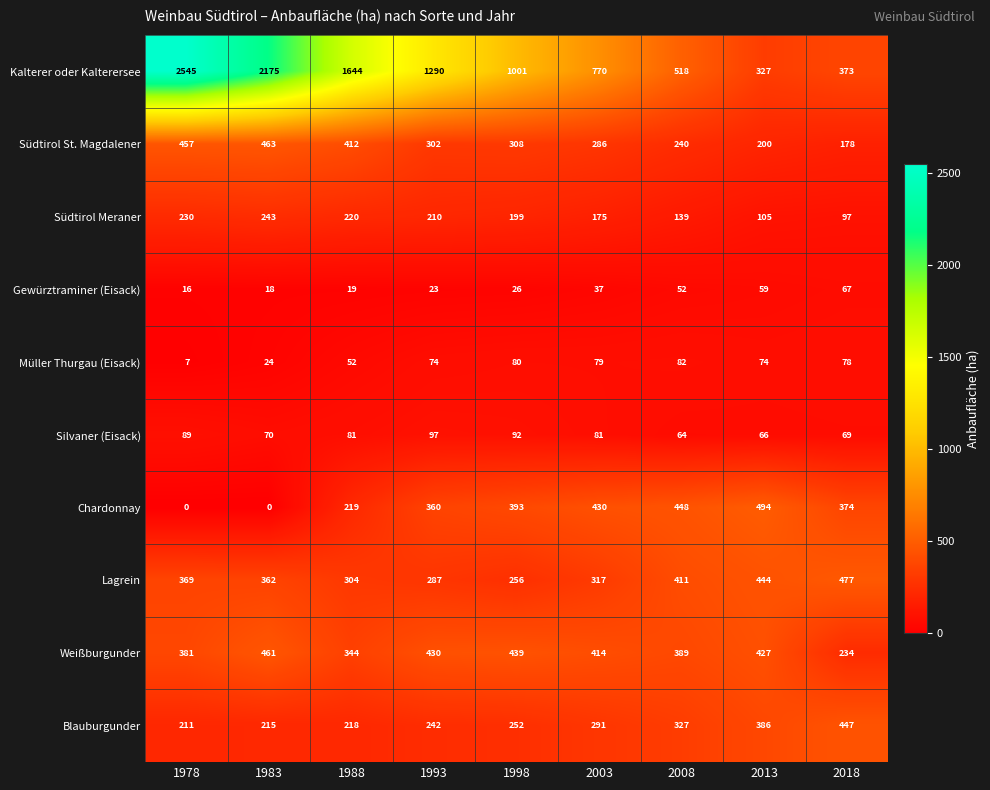

What value does the Gewürztraminer (Eisack) series have at 2003?

37